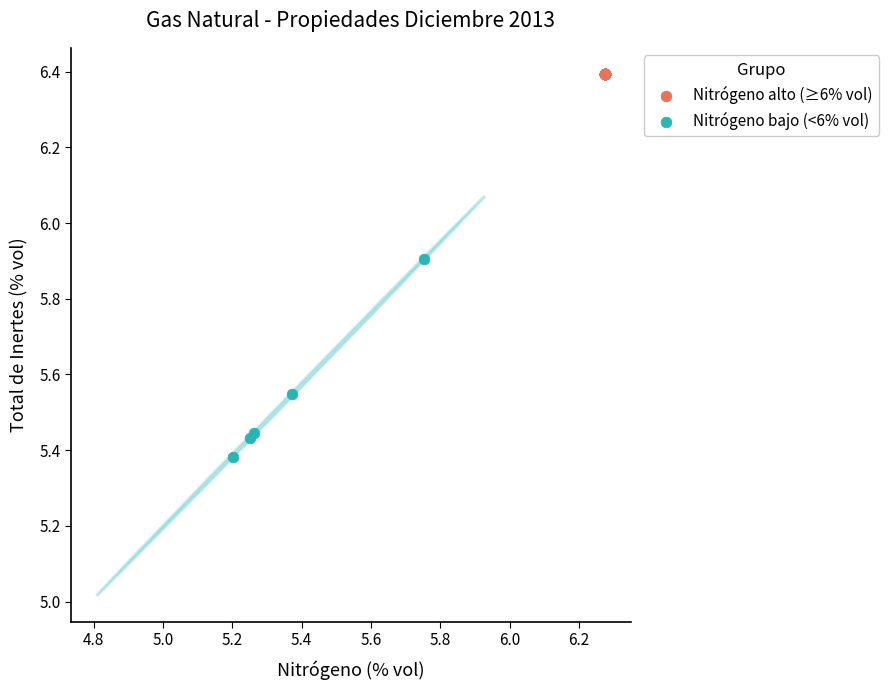

What are all the series names shown in the legend?

Nitrógeno alto (≥6% vol), Nitrógeno bajo (<6% vol)